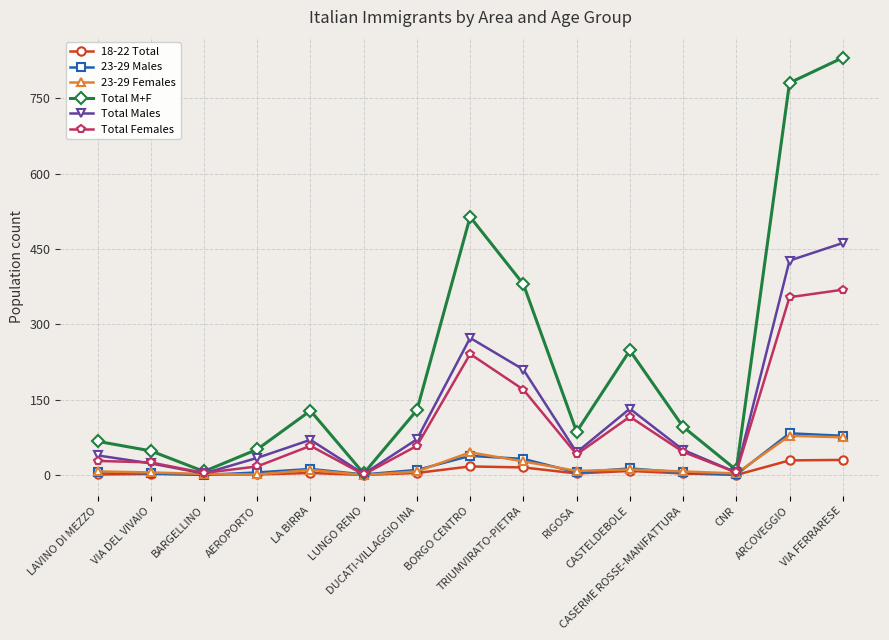

How many values in the Total Females series are below 46?

7